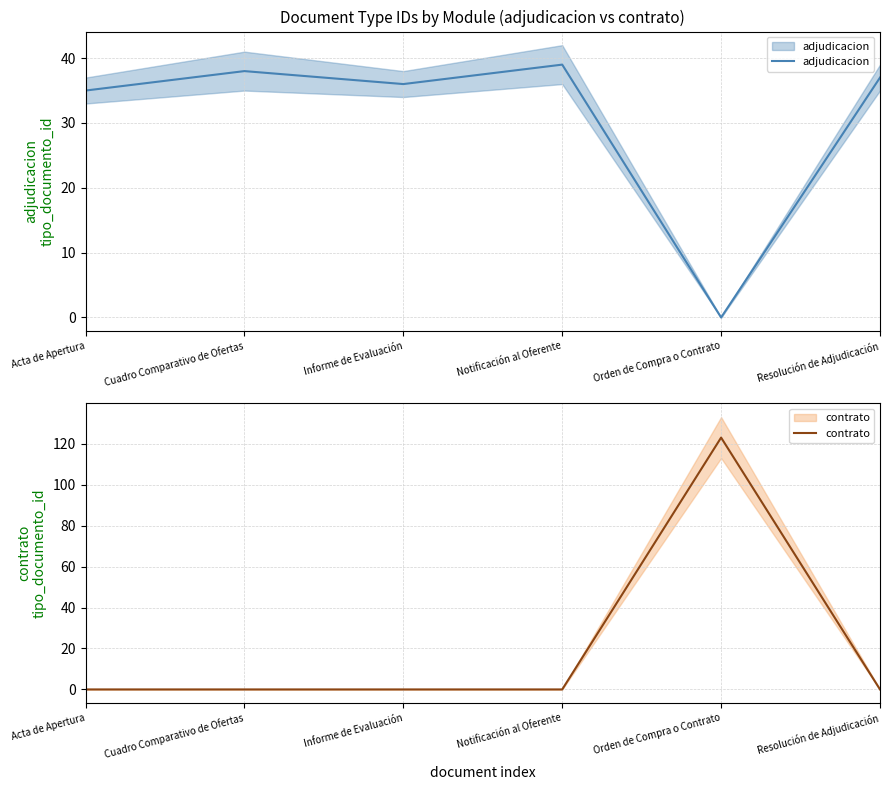

Rank the series by their average value, from highest to lowest.

adjudicacion, contrato